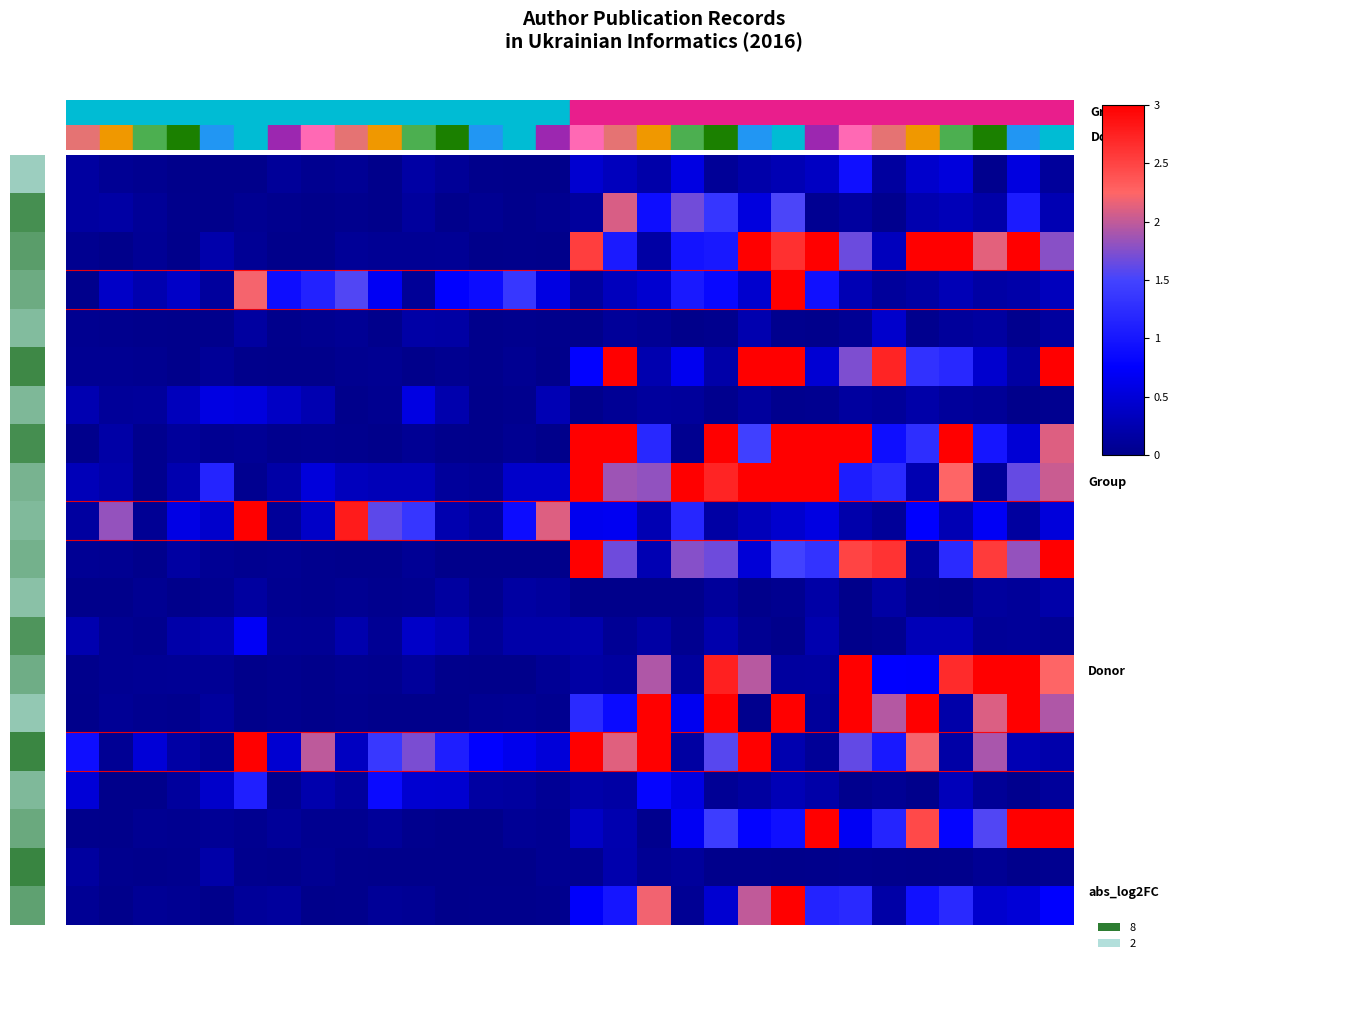

At which category is the sum across all series the highest?

21